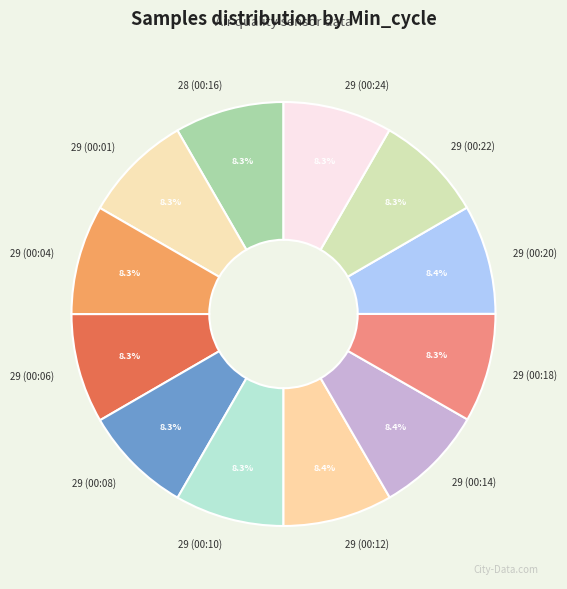

Is there a majority slice in this chart?

No